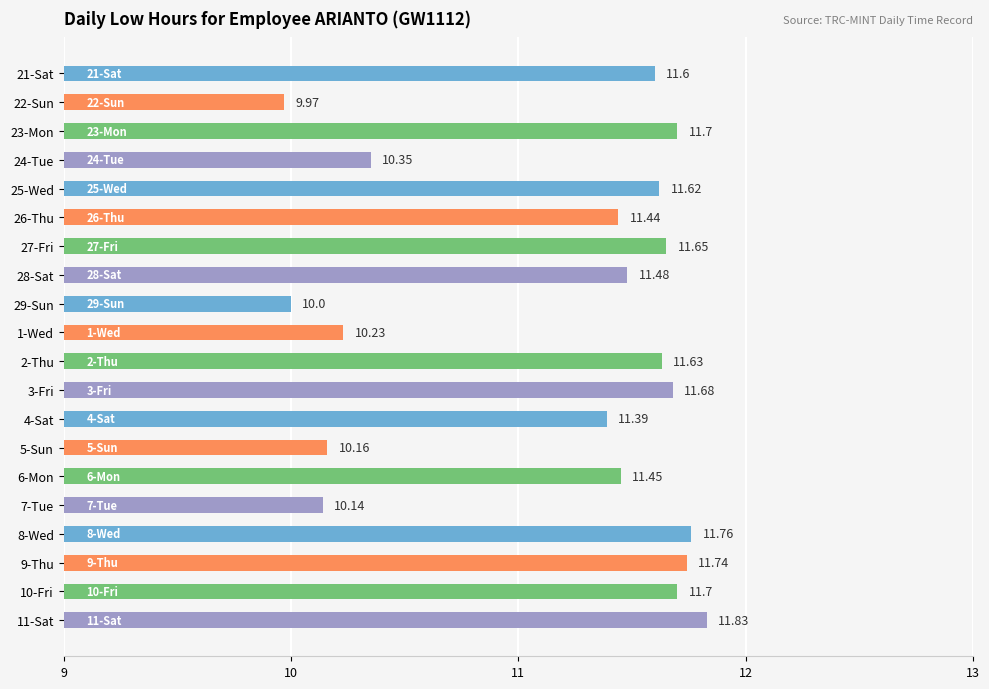

Which has a higher value, 26-Thu or 4-Sat?

26-Thu